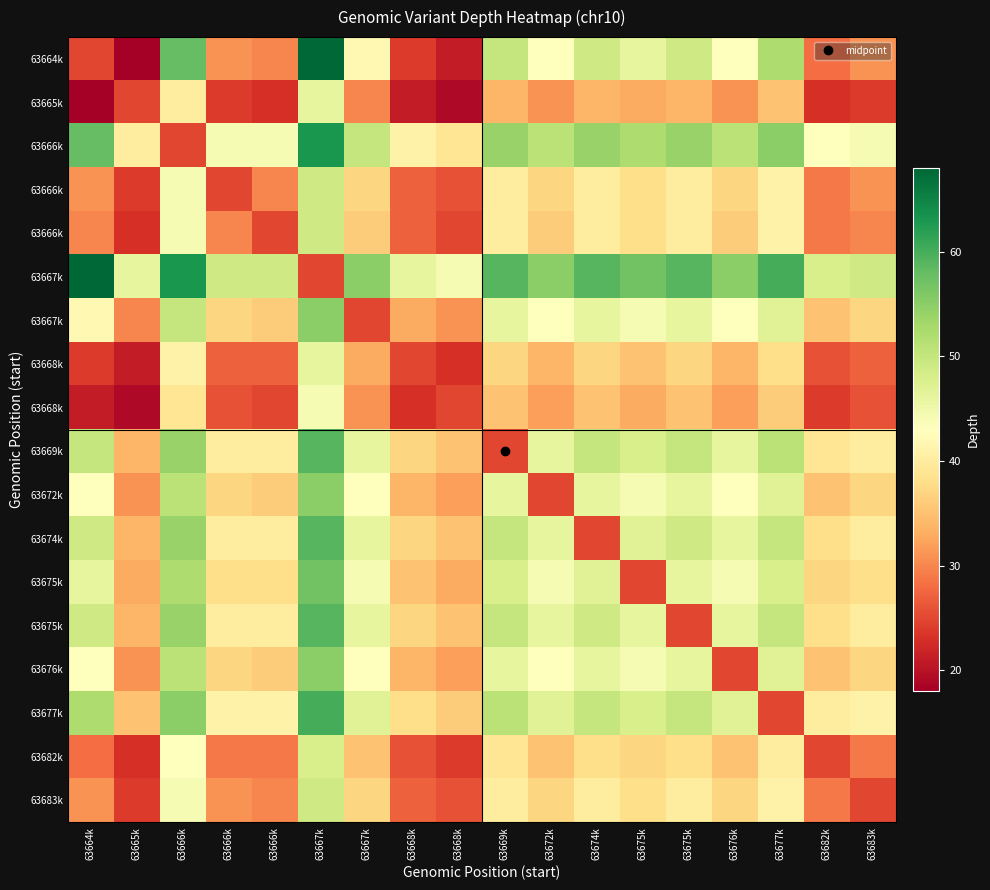

What is the smallest value displayed?

18